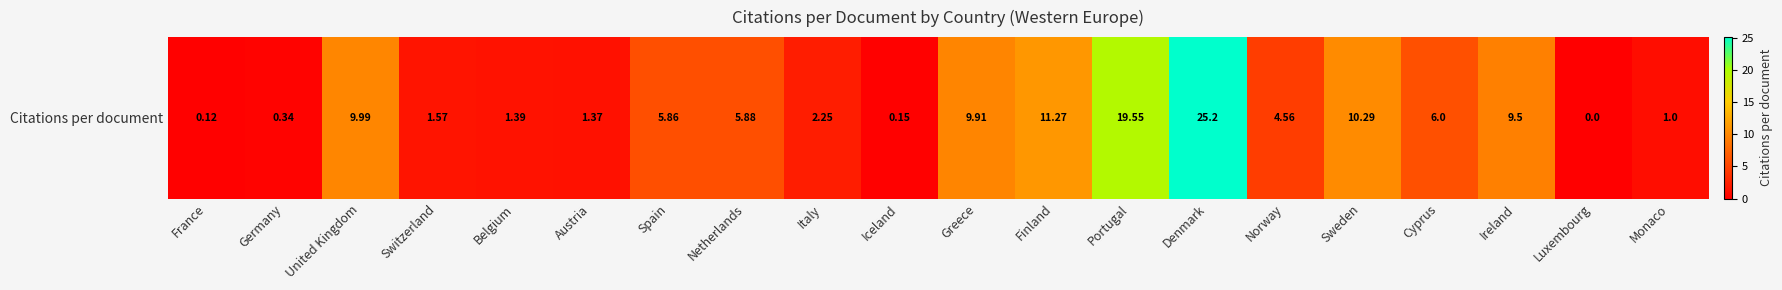

At which label does the data first exceed 5?

United Kingdom